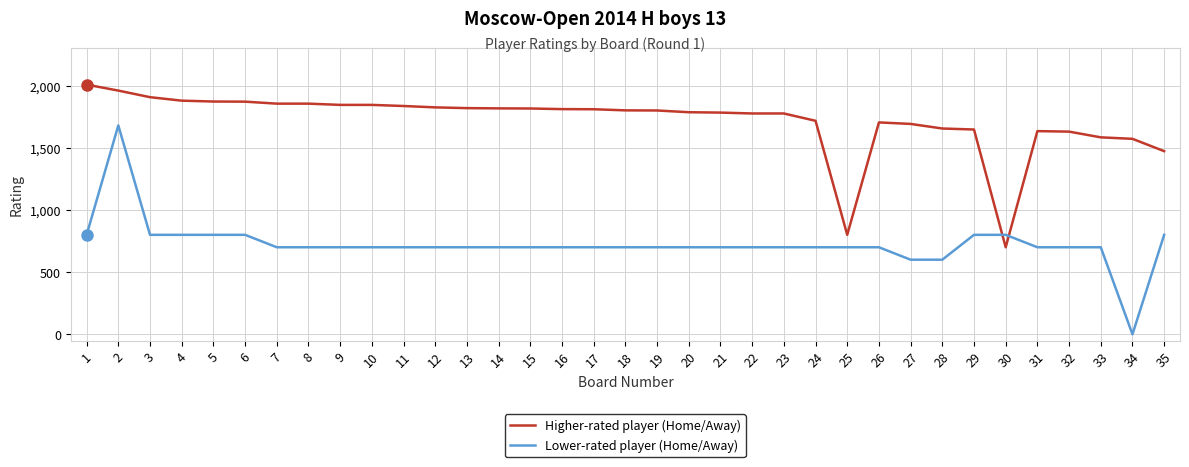

Which category has the highest value in the Higher-rated player (Home/Away) series?

1